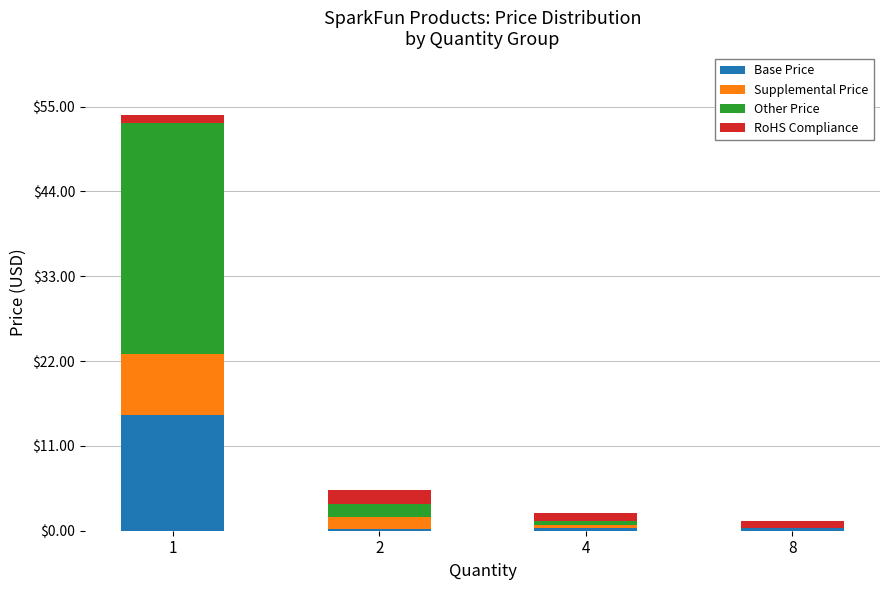

What is the sum of the Base Price values at 4 and 2?

0.5